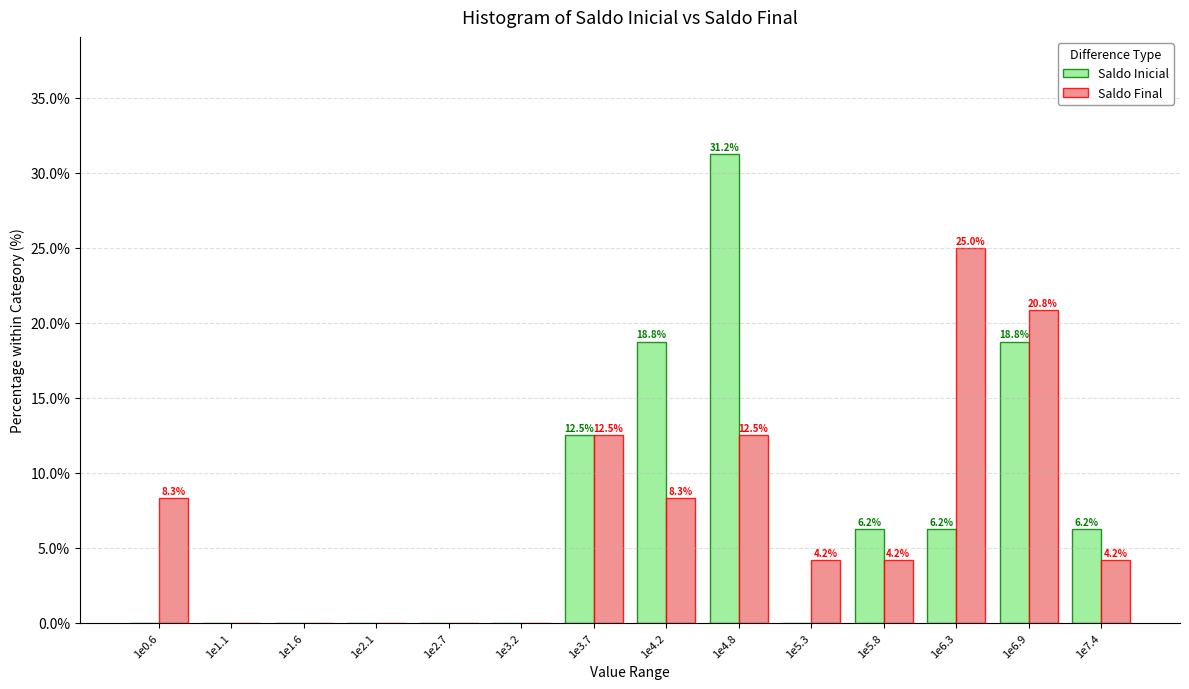

Between 1e3.7 and 1e4.2, which series saw the biggest shift?

Saldo Inicial